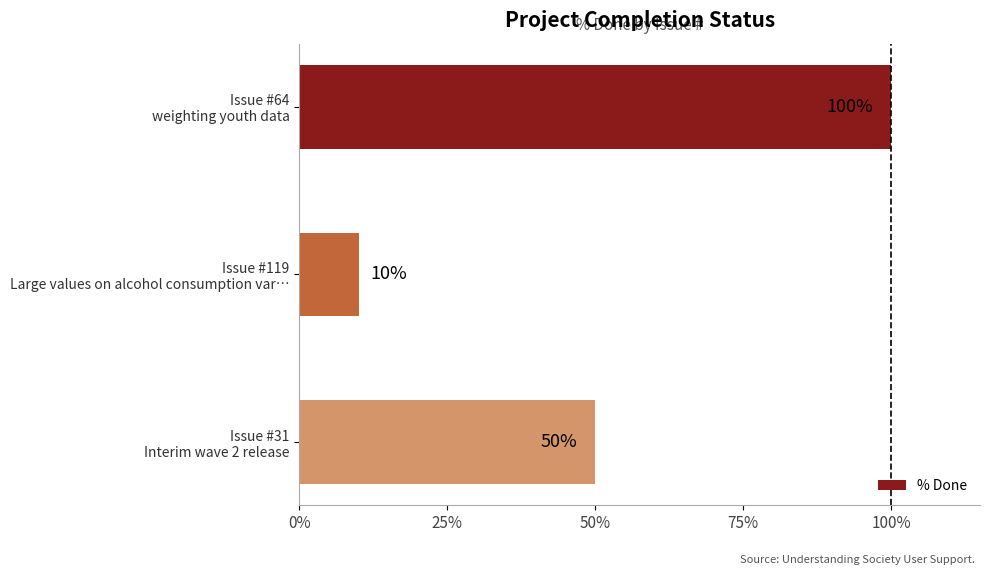

What is the value of the 3rd bar from the top?

50